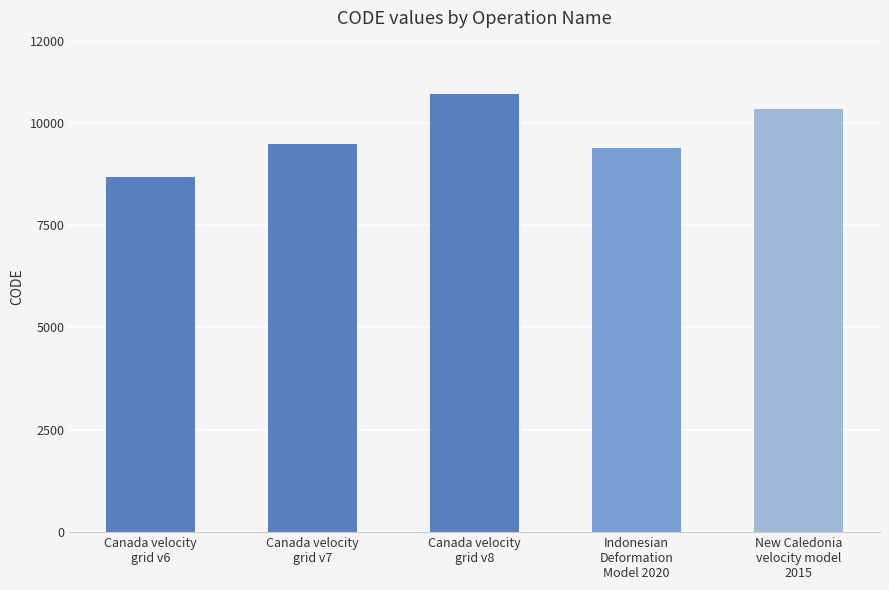

Rank the categories by value from highest to lowest.

Canada velocity
grid v8, New Caledonia
velocity model
2015, Canada velocity
grid v7, Indonesian
Deformation
Model 2020, Canada velocity
grid v6